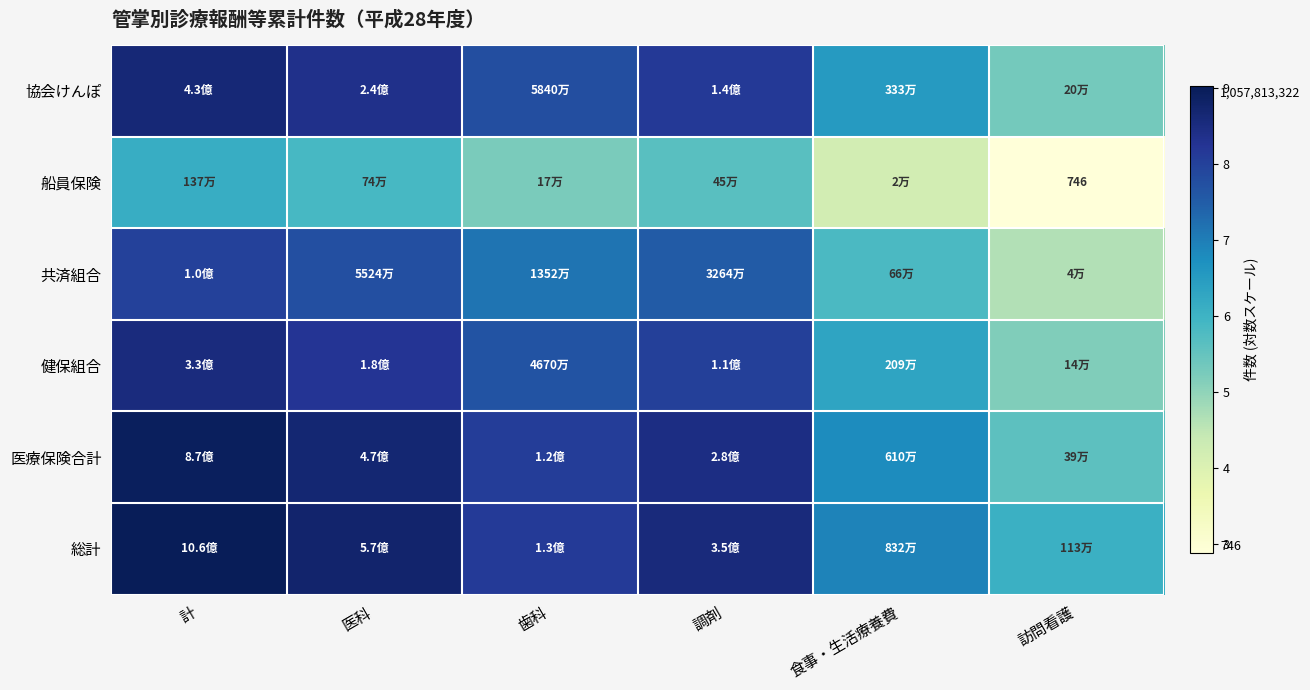

How many data points does each series have?

6